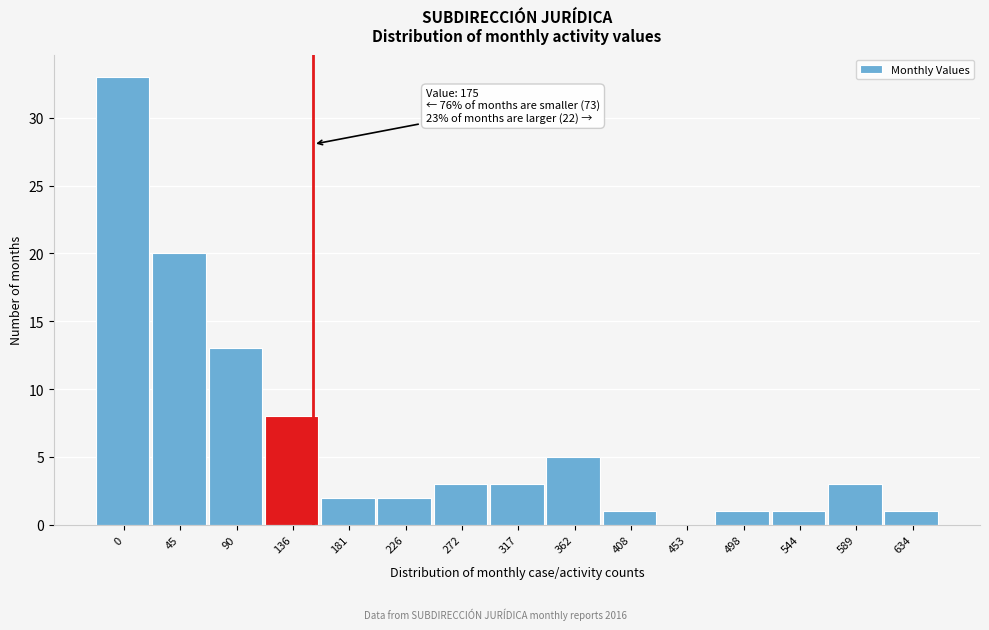

Reading left to right, transcribe all the data shown in this chart.

0=33	45=20	90=13	136=8	181=2	226=2	272=3	317=3	362=5	408=1	453=0	498=1	544=1	589=3	634=1